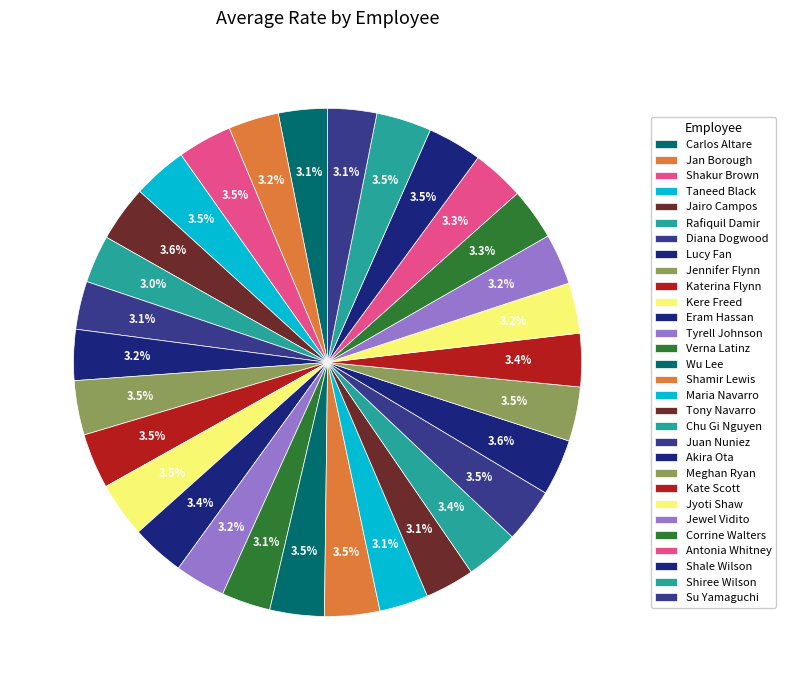

To the nearest percent, what portion does Jairo Campos represent?

4%